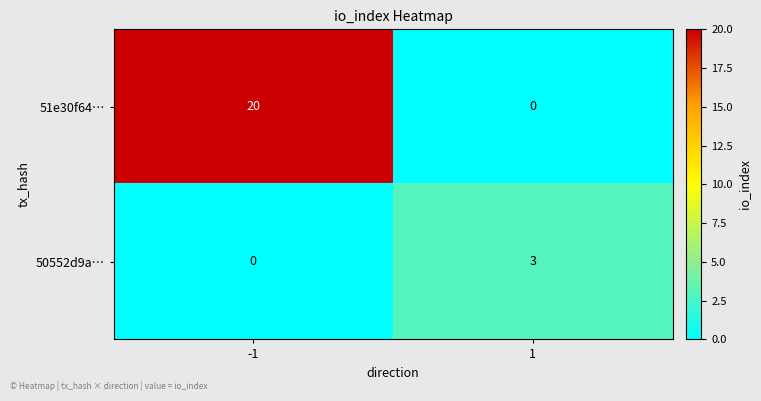

Reading left to right, what are all the values shown in this chart?

51e30f64…: -1=20	1=0
50552d9a…: -1=0	1=3